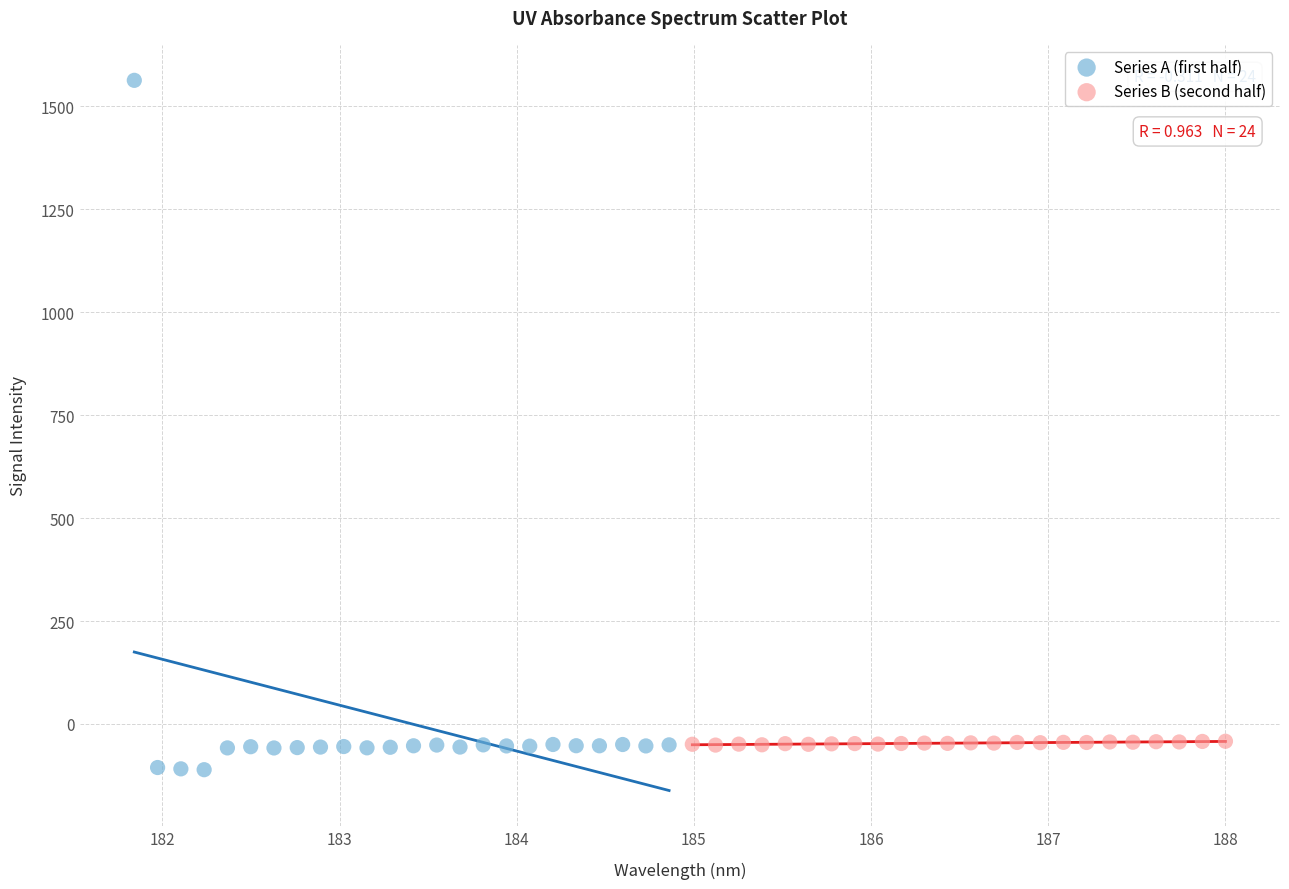

What are all the series names shown in the legend?

Series A (first half), Series B (second half)